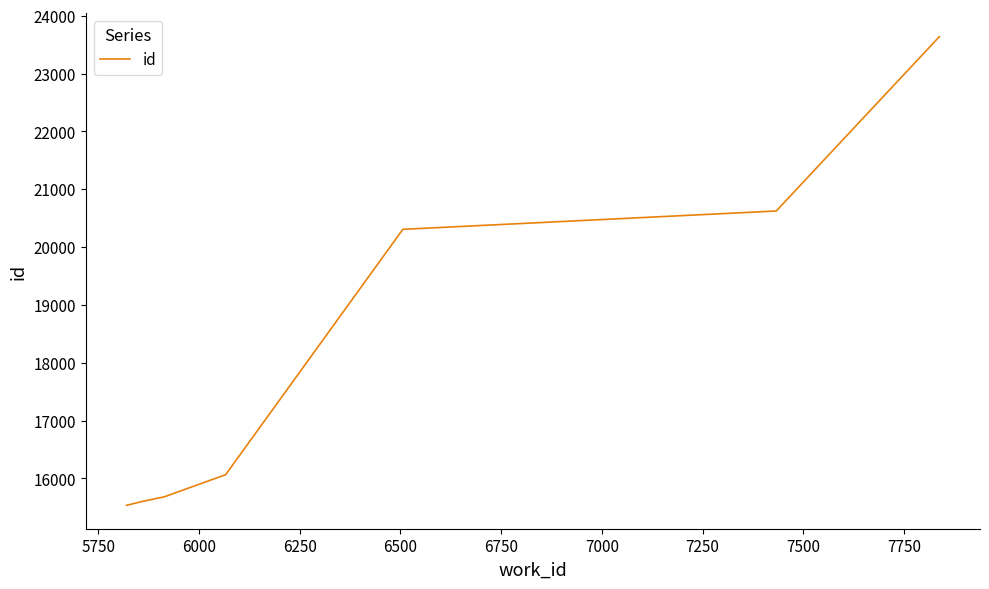

What is the maximum value shown in the chart?

23639